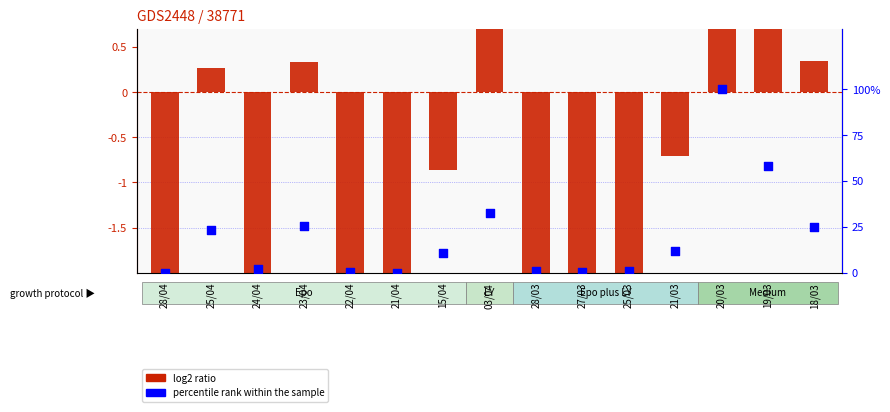

At how many categories does at least one series exceed 61?

1